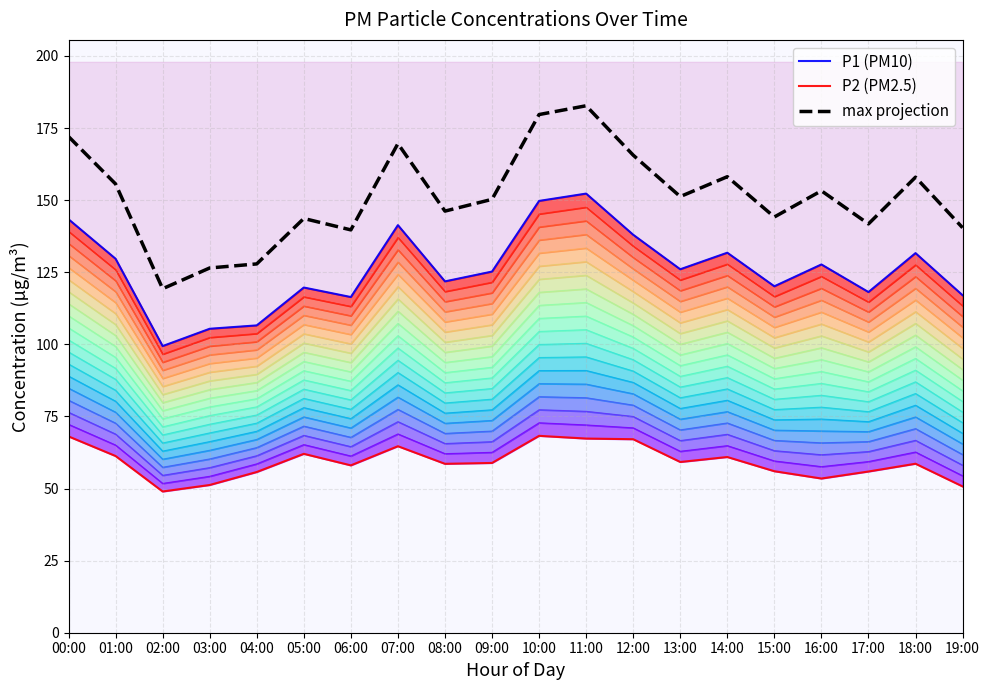

Which series has the widest spread of values?

max projection